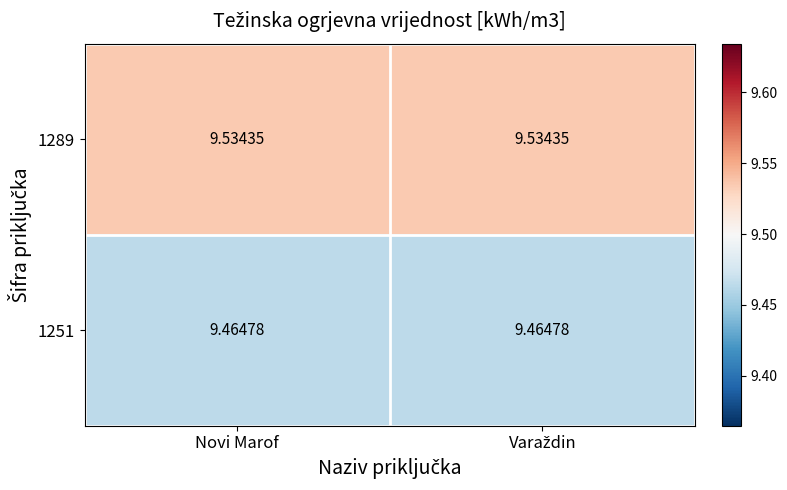

How many series are shown in this chart?

2